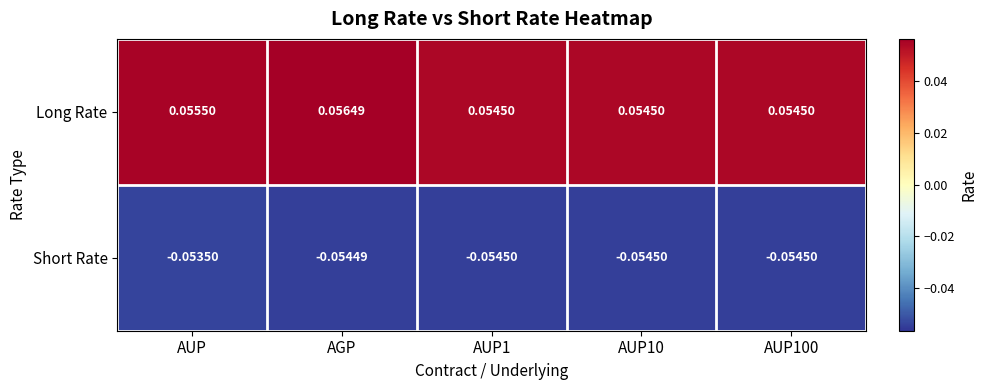

Is the value of Long Rate at AUP greater than the value of Short Rate at AUP100?

Yes